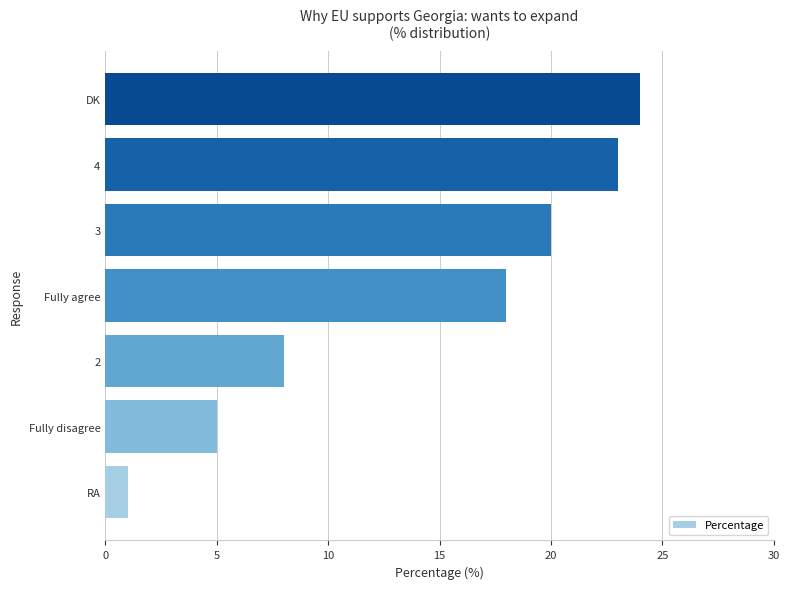

Reading bottom to top, transcribe all the data shown in this chart.

RA=1	Fully disagree=5	2=8	Fully agree=18	3=20	4=23	DK=24